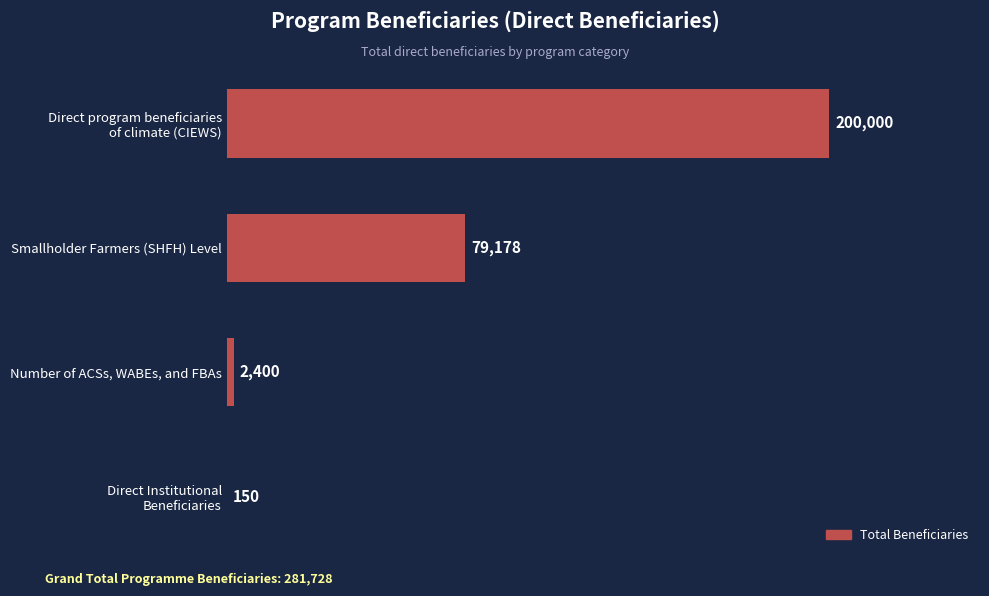

Where is the data nearest to the value 100075?

Smallholder Farmers (SHFH) Level